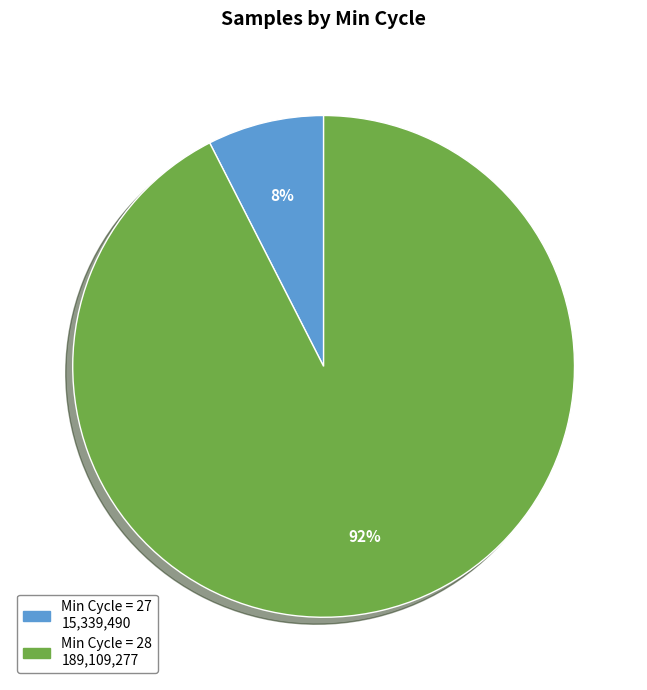

Is there any slice that represents more than half of the pie?

Yes